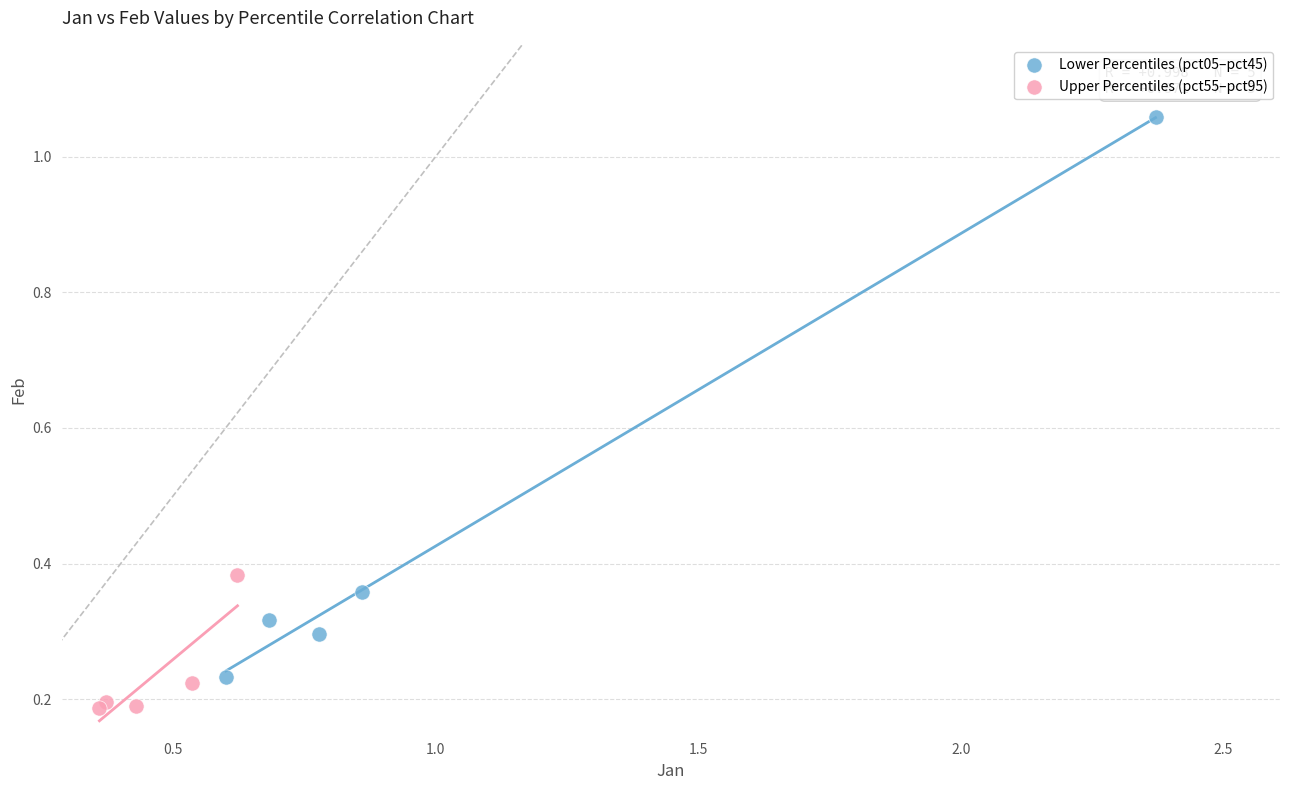

Which series has the largest Y range (max minus min)?

Lower Percentiles (pct05–pct45)